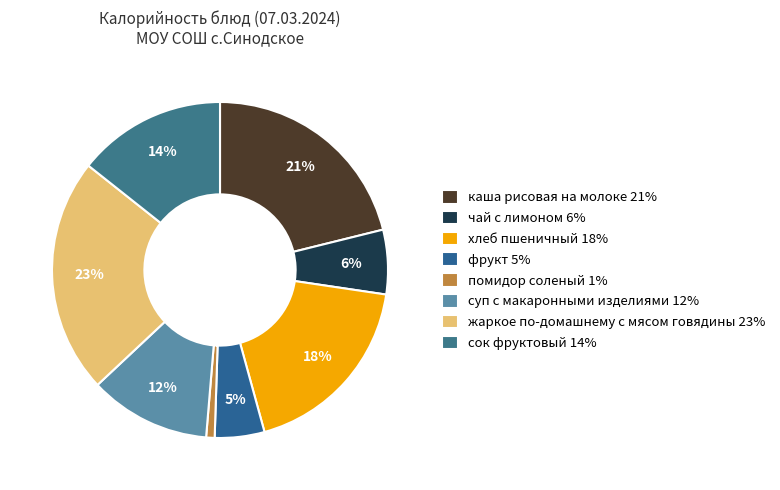

To the nearest percent, what is the difference between the largest and smallest slice percentages?

22%